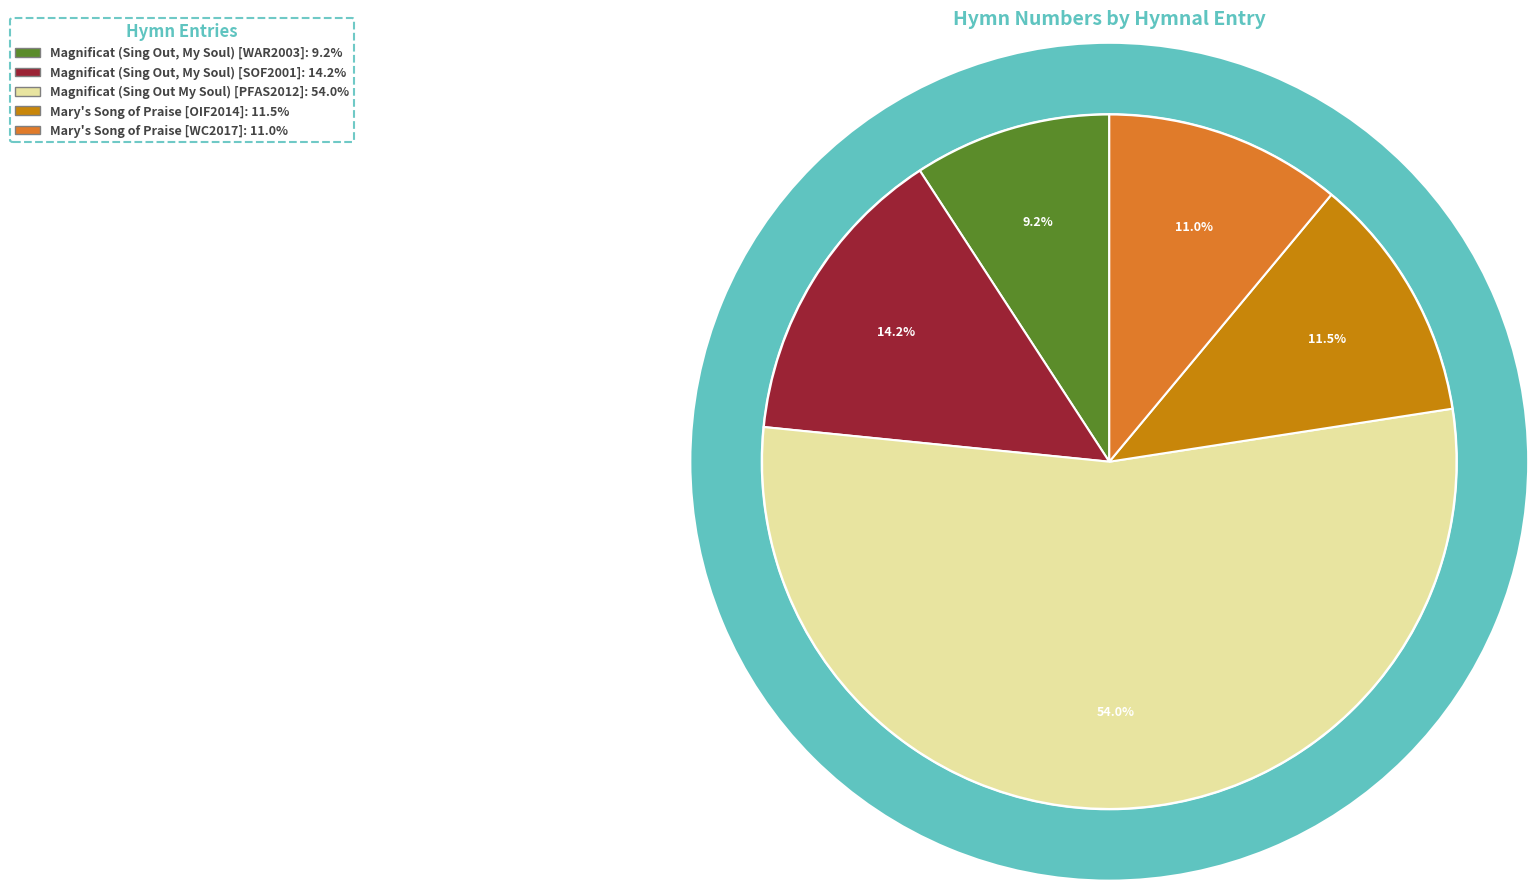

To the nearest percent, what is the difference between the Magnificat (Sing Out, My Soul) [WAR2003] and Magnificat (Sing Out, My Soul) [SOF2001] slice percentages?

5%